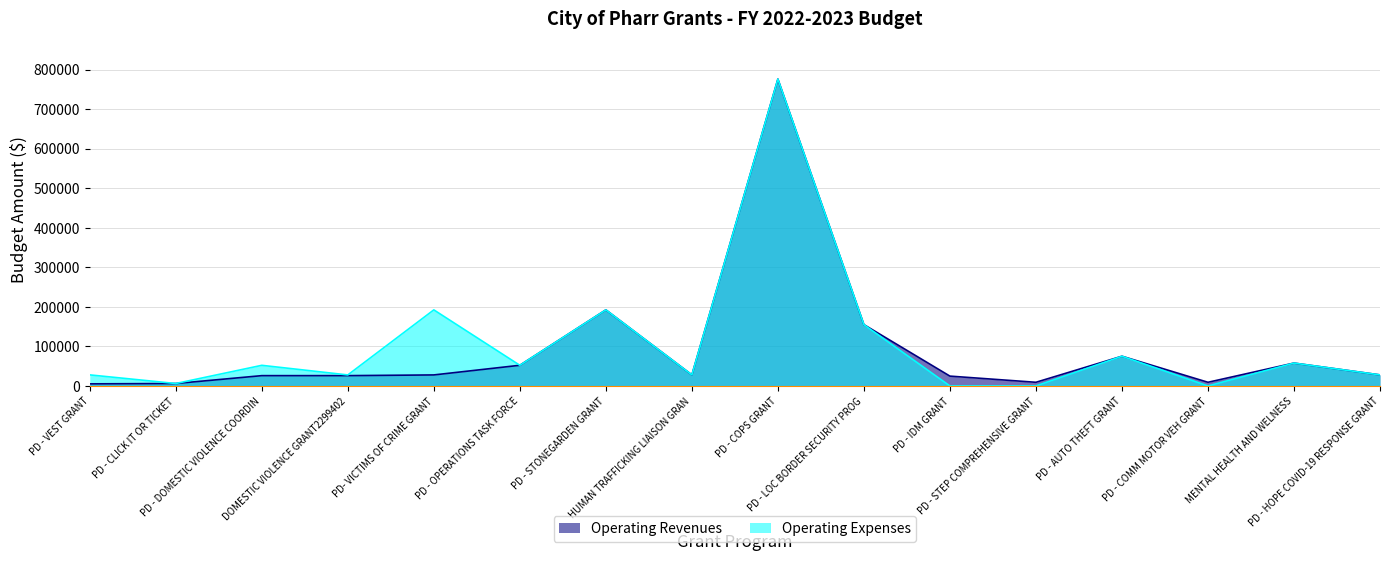

Count the number of categories in the chart.

16